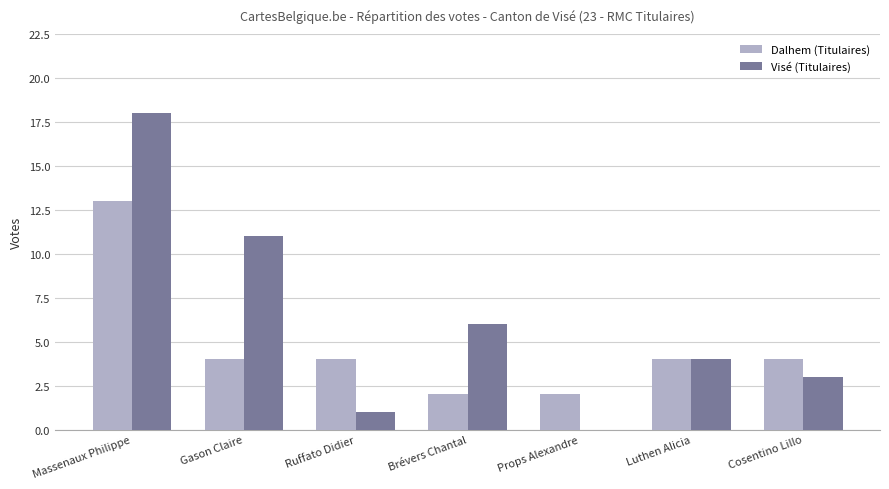

How many positive values does the Visé (Titulaires) series have?

6